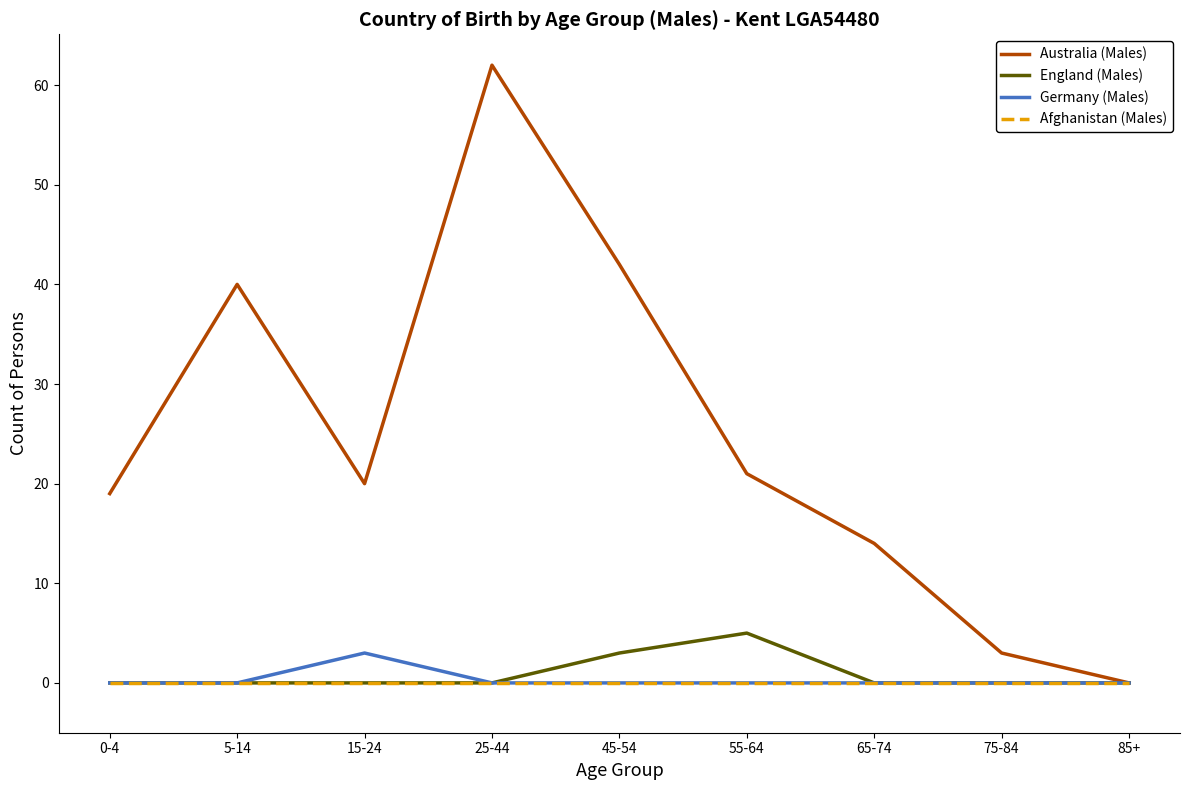

Is the value of Germany (Males) at 25-44 greater than the value of Australia (Males) at 0-4?

No